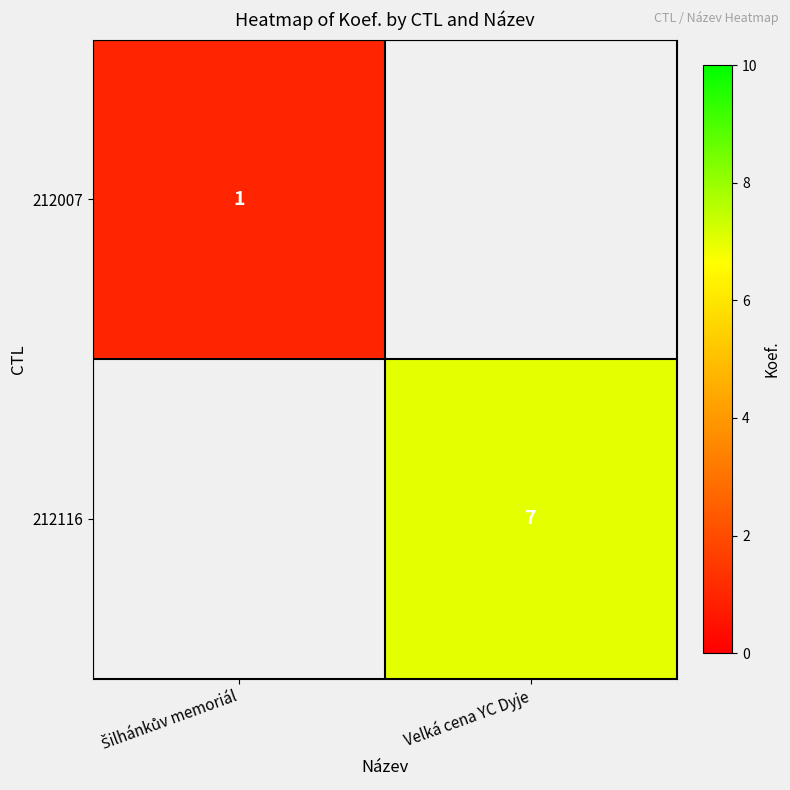

True or false: 212116 has a value of 9 at Velká cena YC Dyje.

False